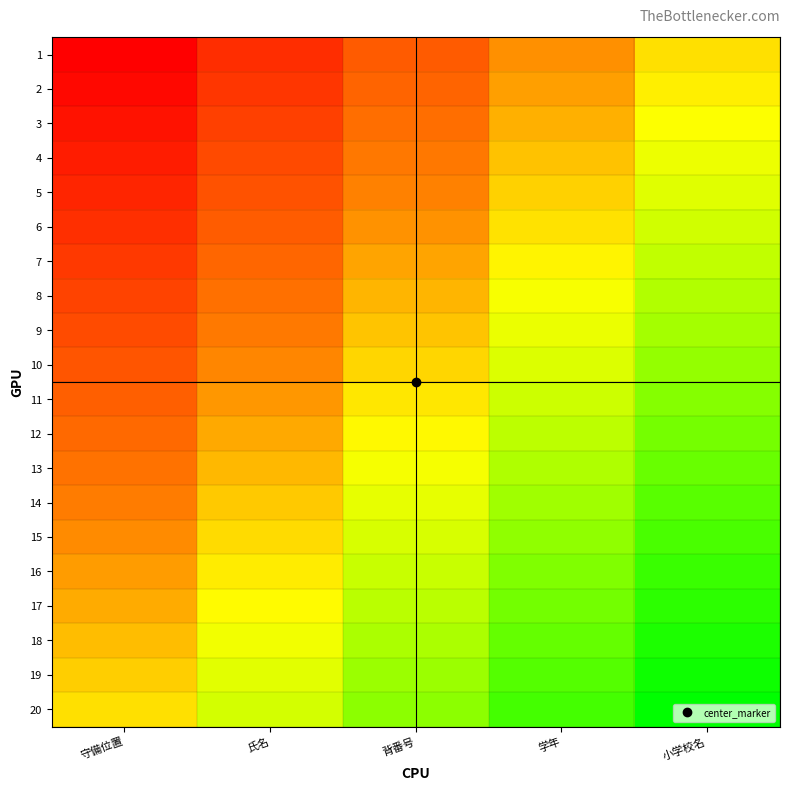

How many categories are shown in the chart?

5